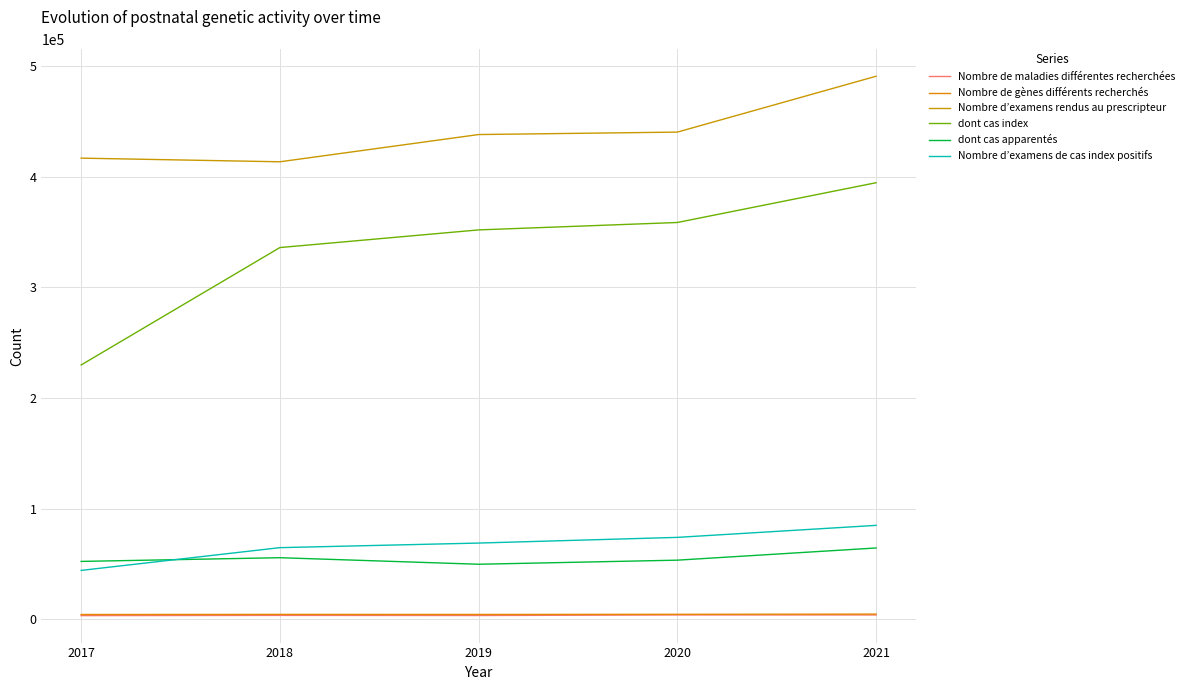

At 2017, list the series in order from largest to smallest.

Nombre d’examens rendus au prescripteur, dont cas index, dont cas apparentés, Nombre d’examens de cas index positifs, Nombre de gènes différents recherchés, Nombre de maladies différentes recherchées